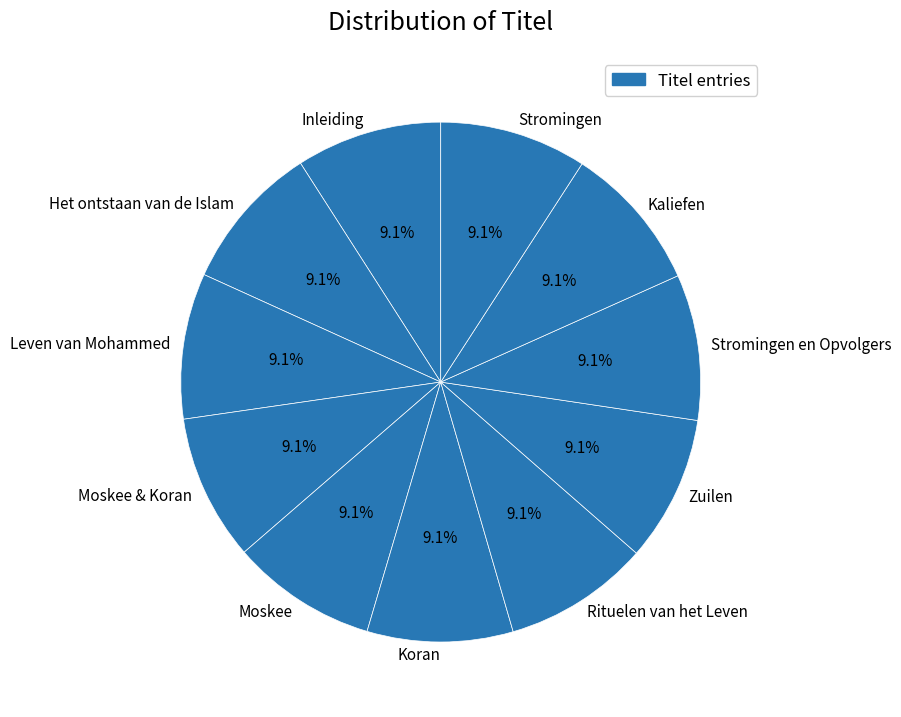

To the nearest percent, what is the combined percentage of Kaliefen and Koran?

18%